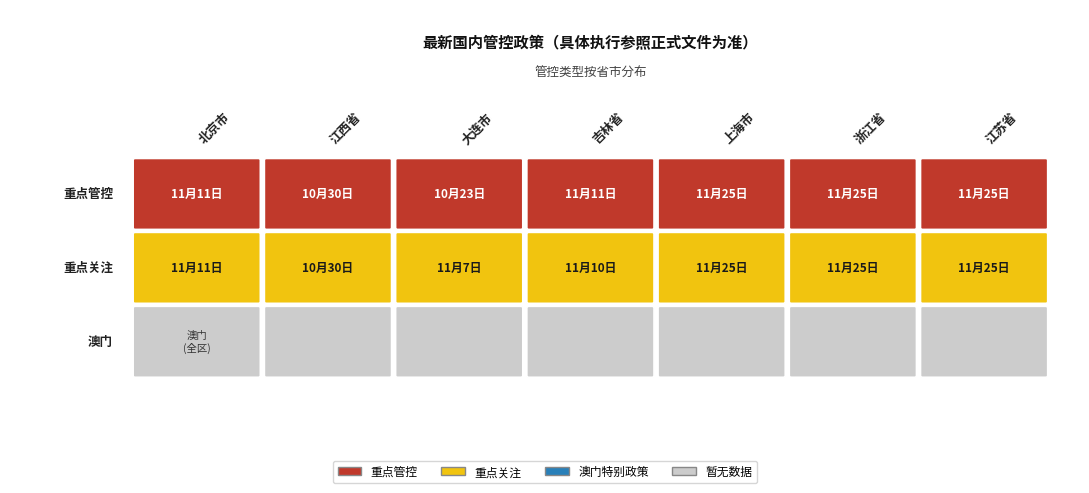

What is the average value of the 北京市 series?

44511